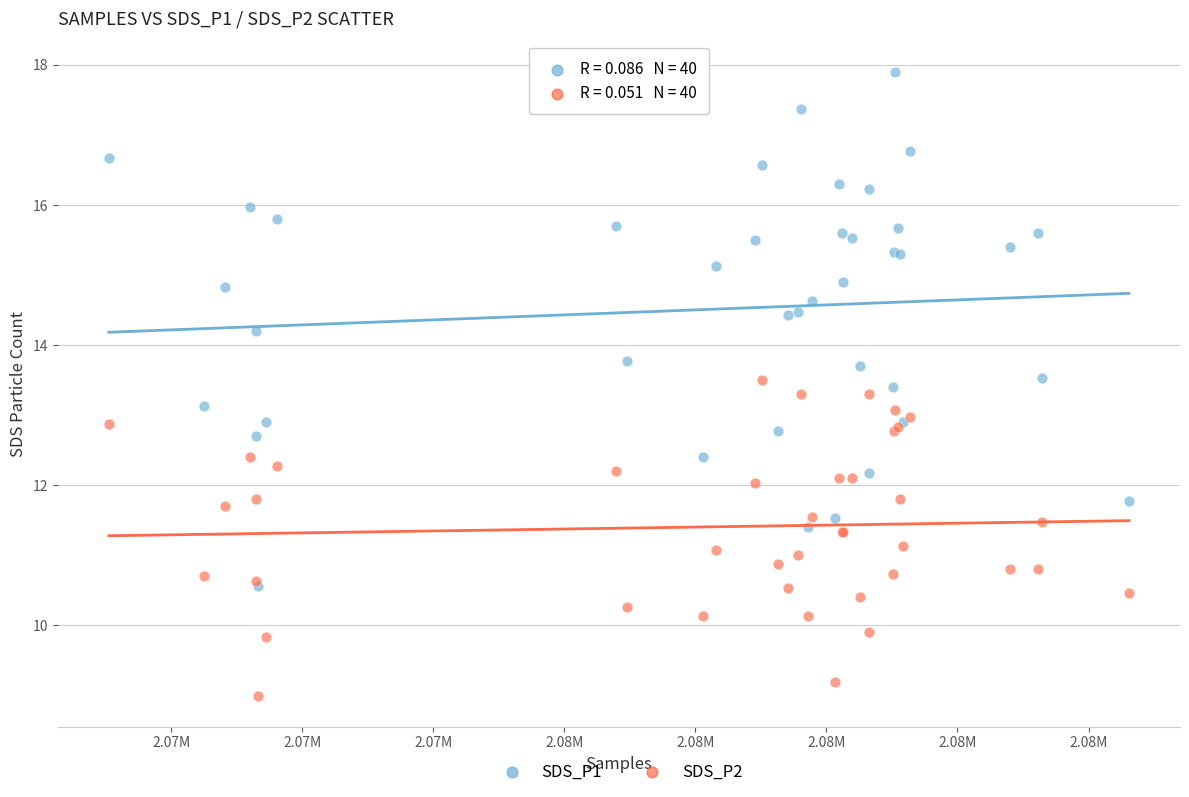

Which series reaches the minimum Y coordinate?

SDS_P2